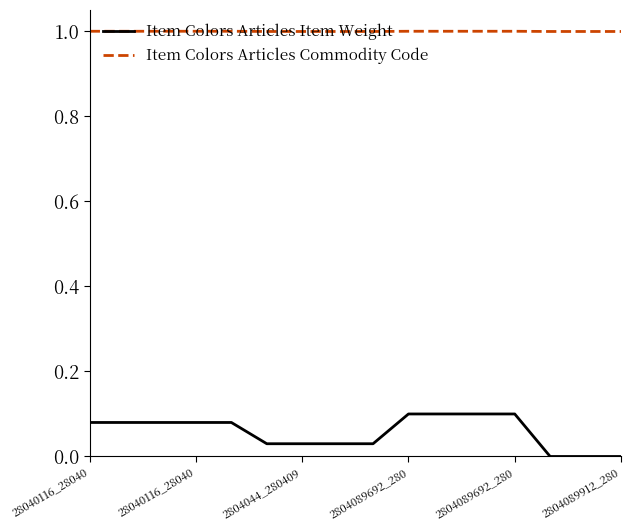

At how many categories does at least one series exceed 0?

16